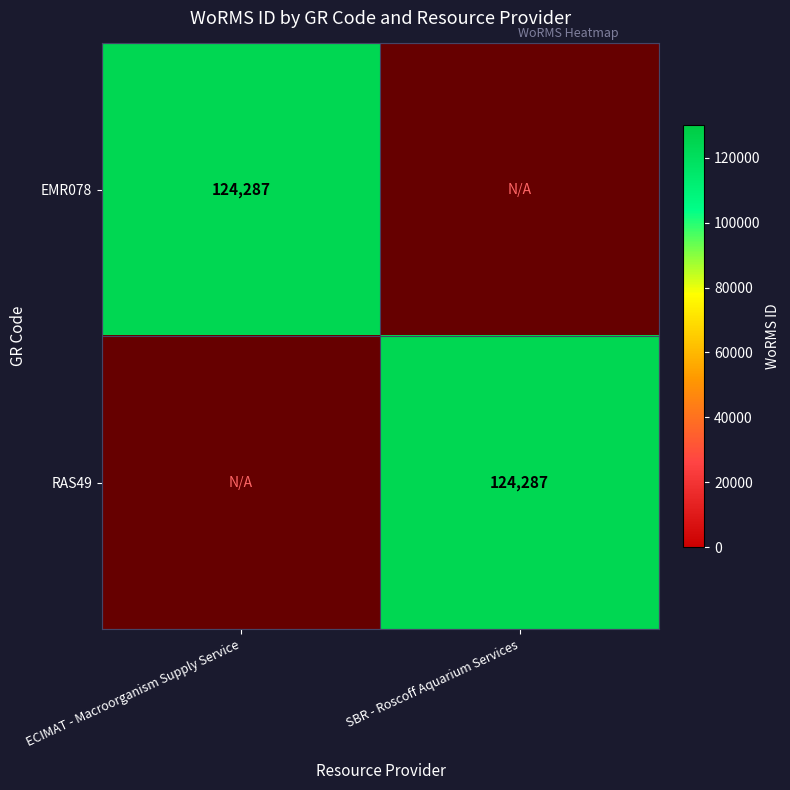

The value of RAS49 at SBR - Roscoff Aquarium Services is 124287. True or false?

True